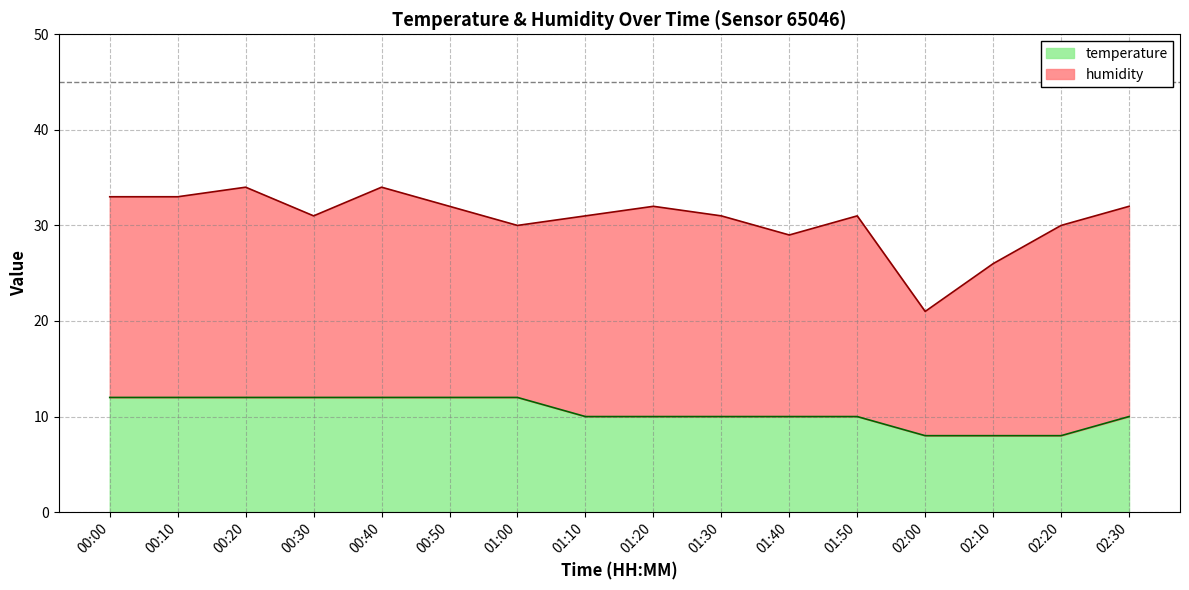

What is the difference between the second highest and second lowest values?

4.0